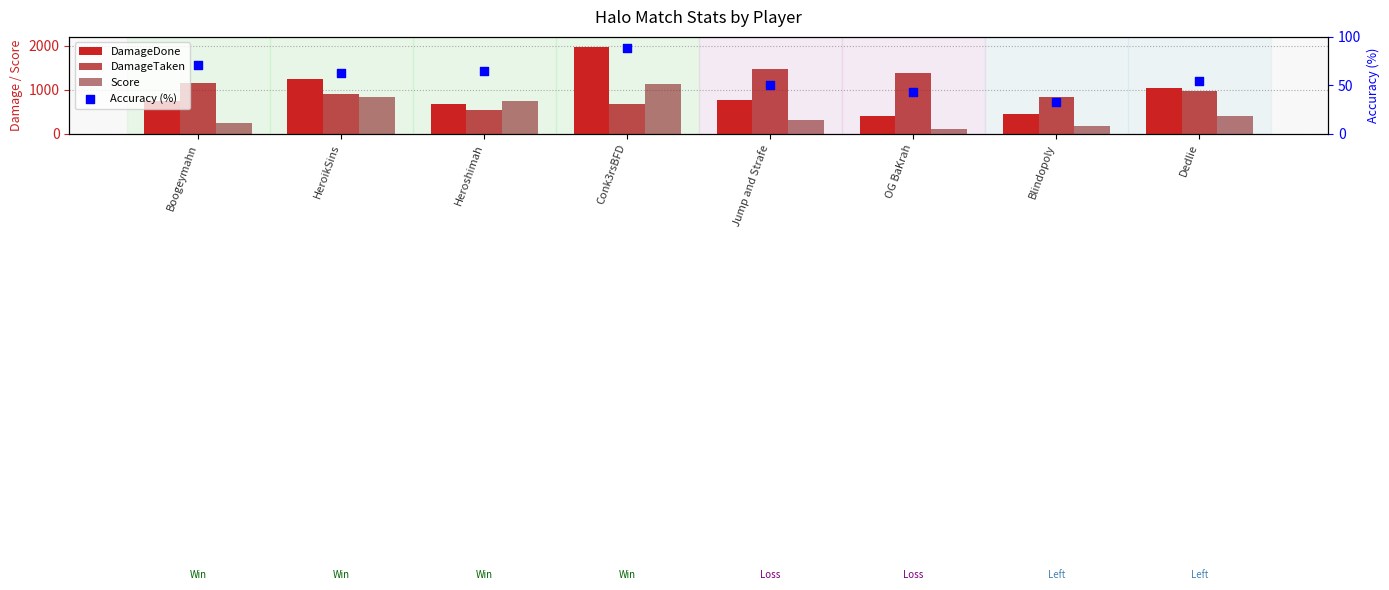

At which category is the sum across all series the highest?

Conk3rsBFD